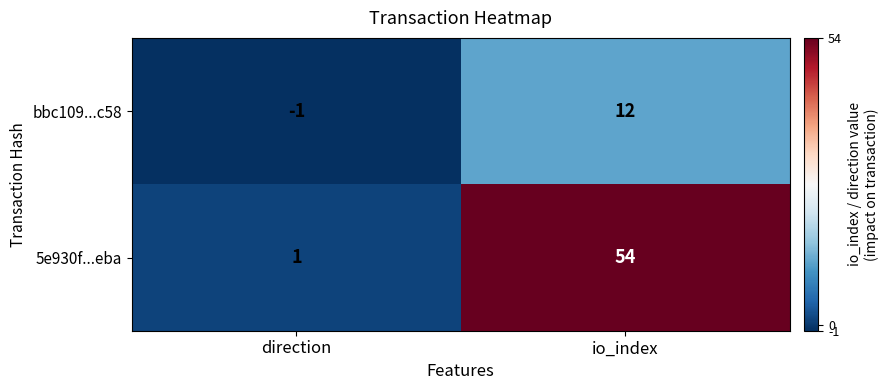

At which label is bbc109...c58 closest to 5?

direction